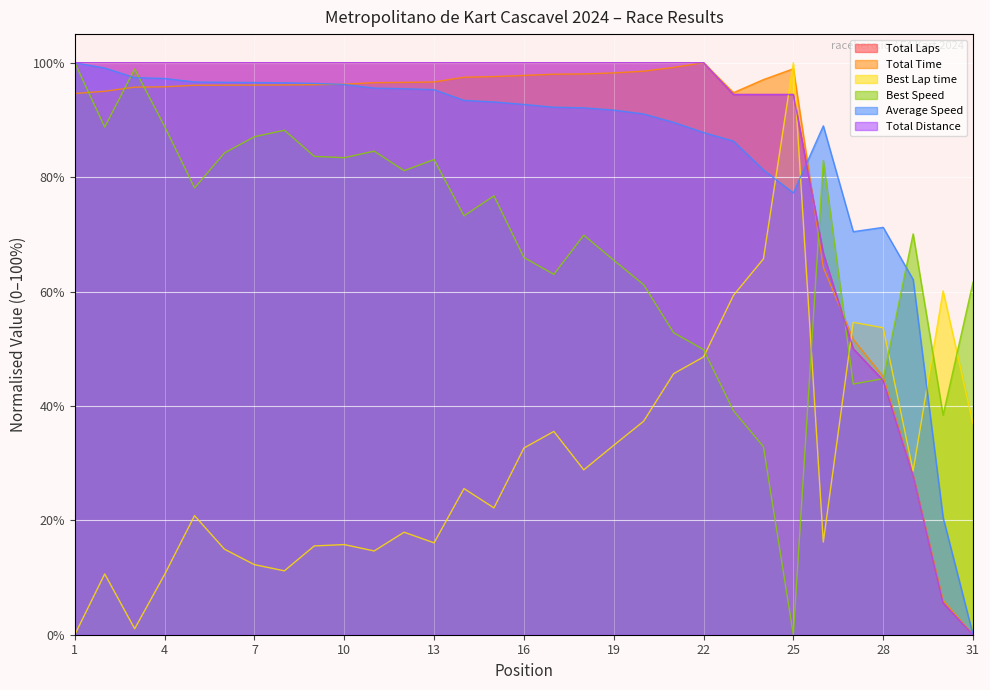

What is the approximate value of Total Distance at 30?

5.6